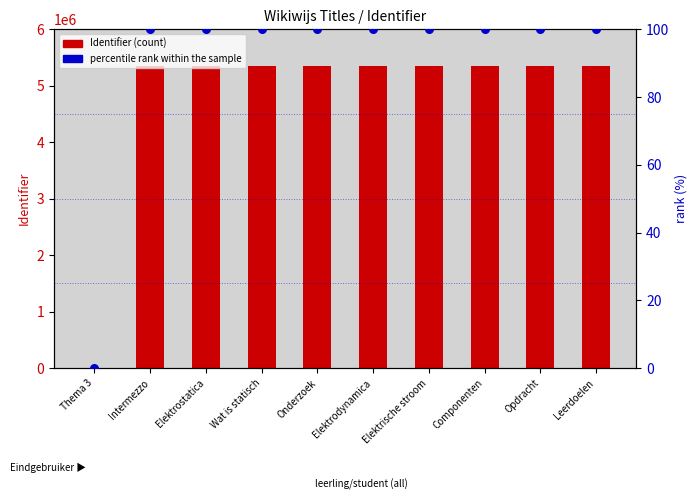

What are all the series names shown in the legend?

Identifier (count), percentile rank within the sample